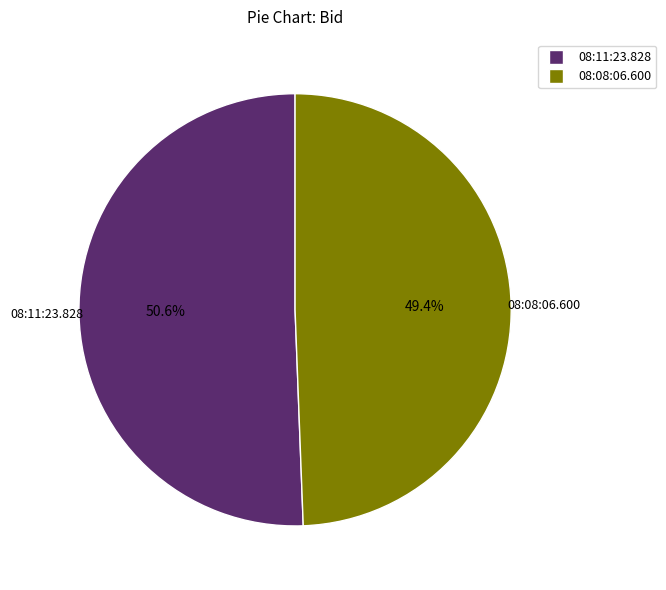

How many segments does this pie chart have?

2